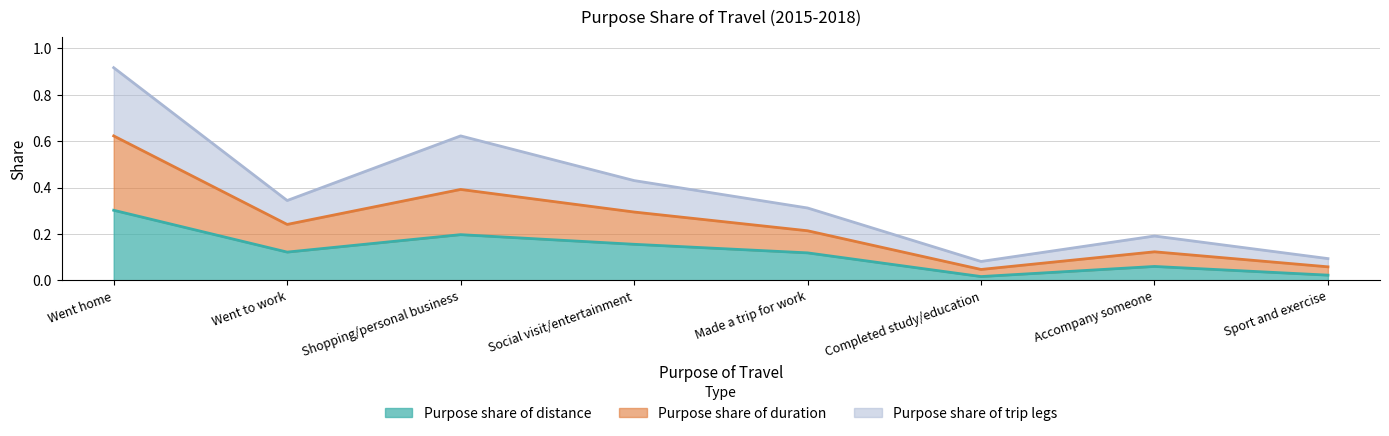

Which series has the largest total across all categories?

Purpose share of trip legs